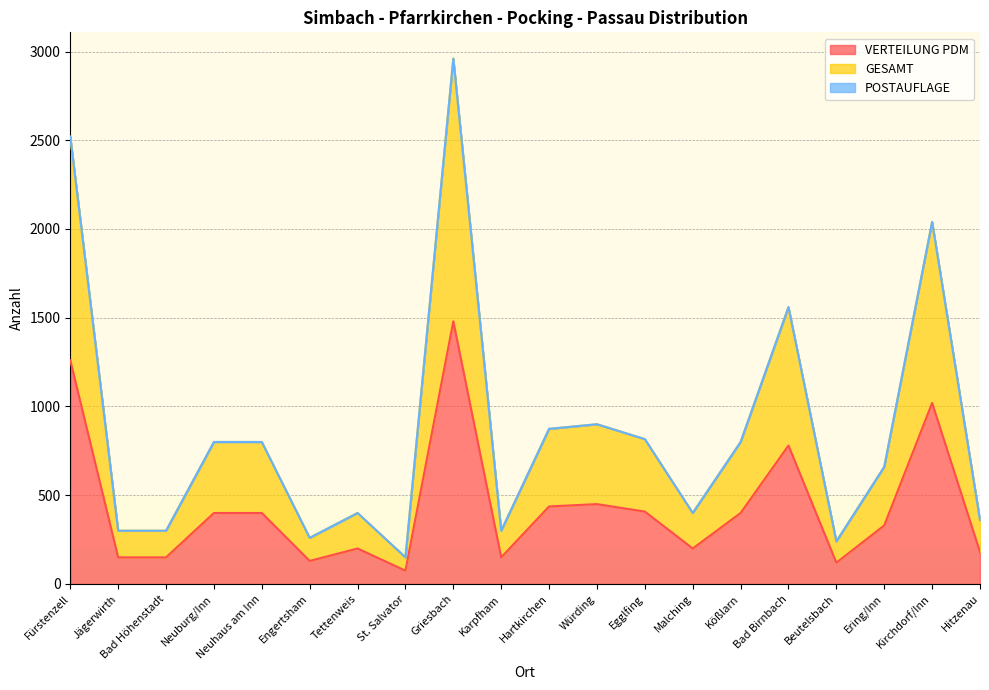

True or false: VERTEILUNG PDM and GESAMT cross at least once.

False